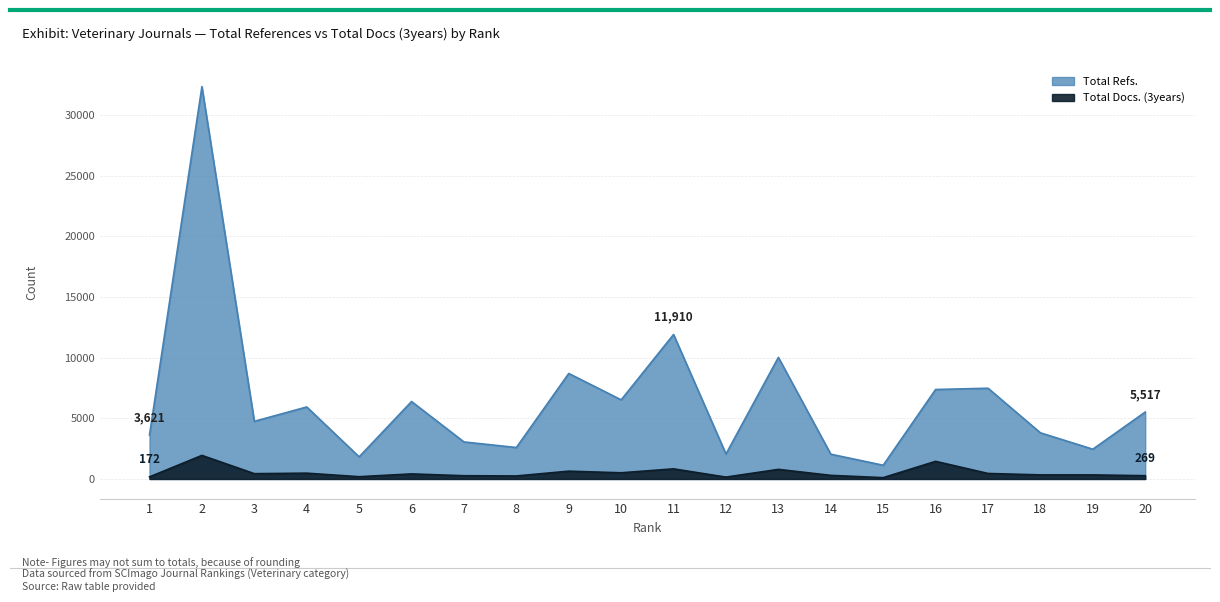

What is the average value of the Total Refs. series?

6476